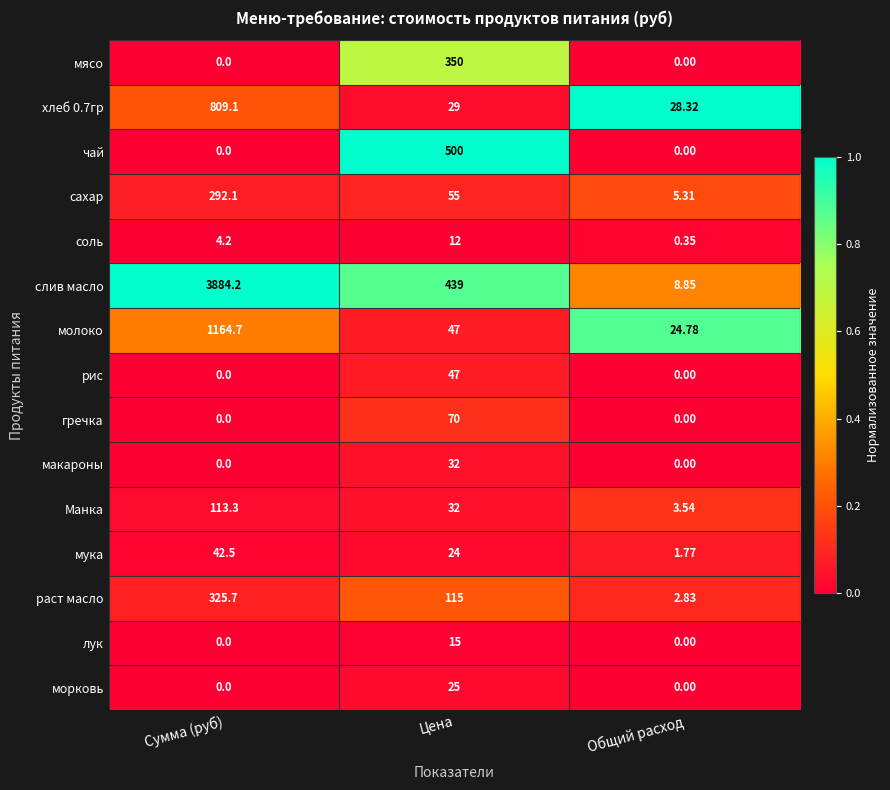

How many data points in лук are above 0?

1